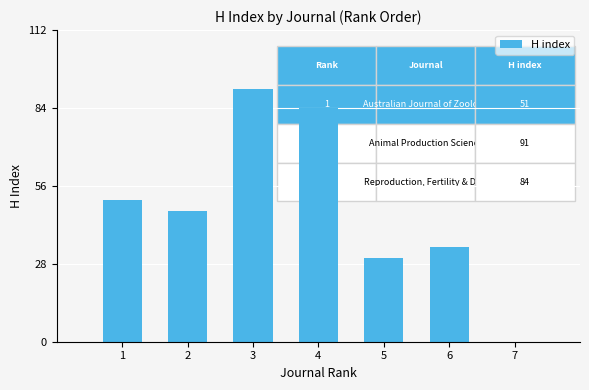

Reading left to right, extract all data points from this chart.

1=51	2=47	3=91	4=84	5=30	6=34	7=0